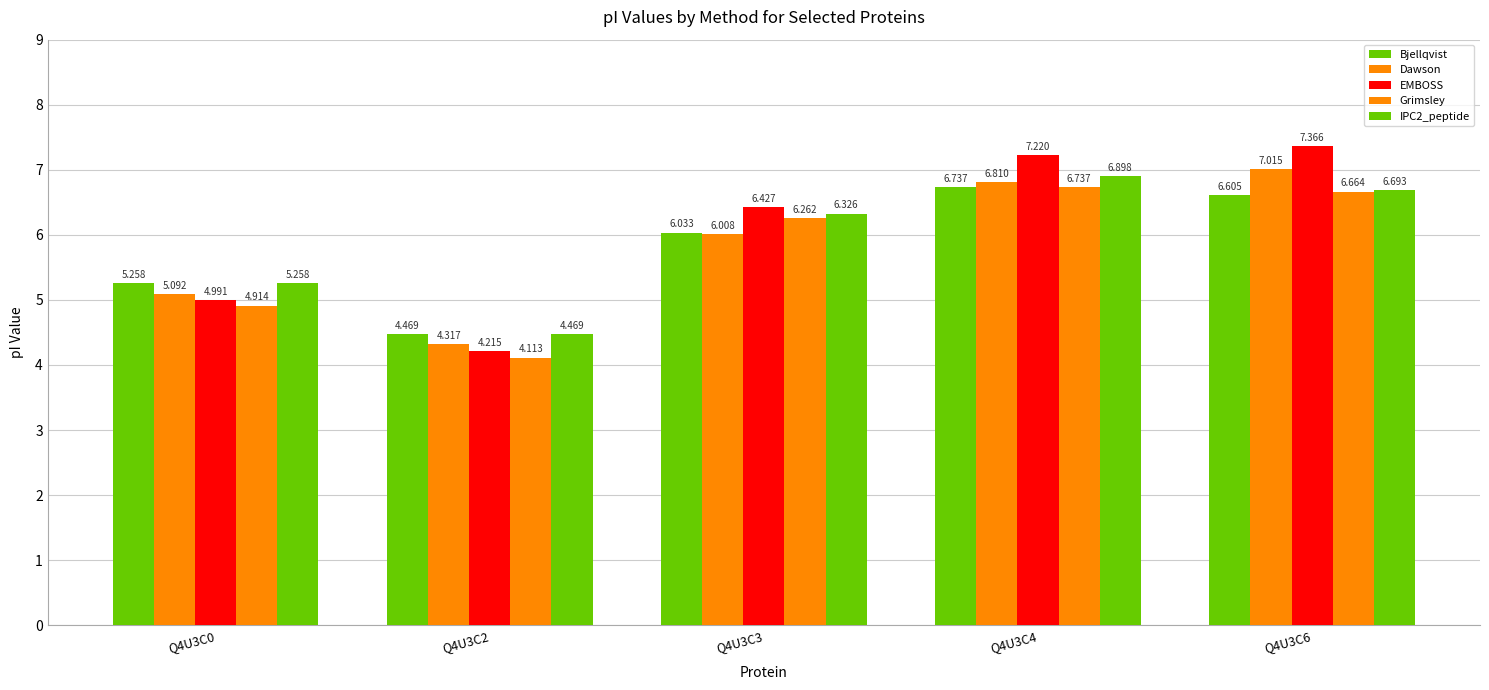

At how many categories does at least one series exceed 5?

4